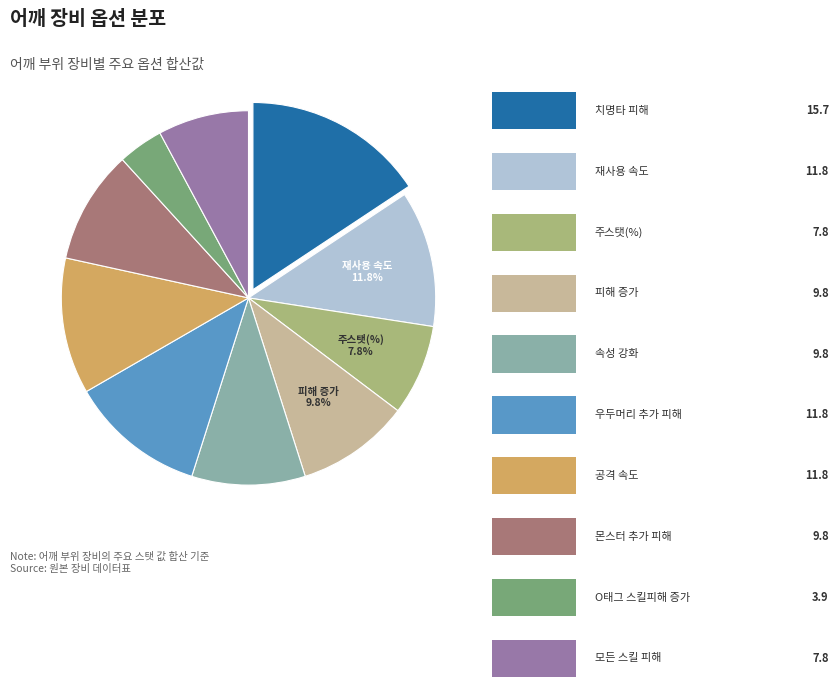

Is there any slice that represents more than half of the pie?

No